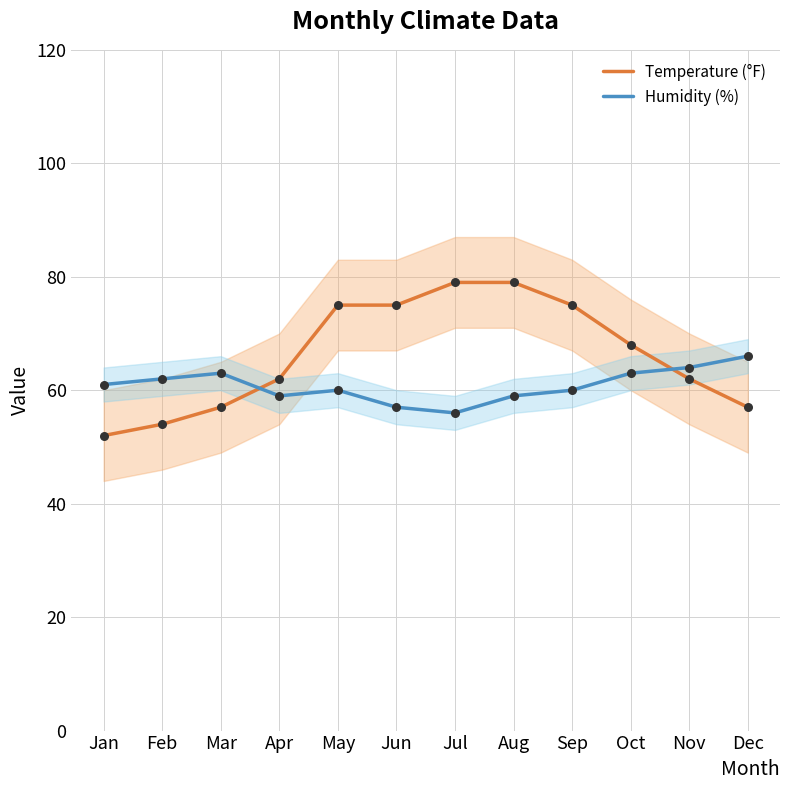

What is the total value across all series at May?

135